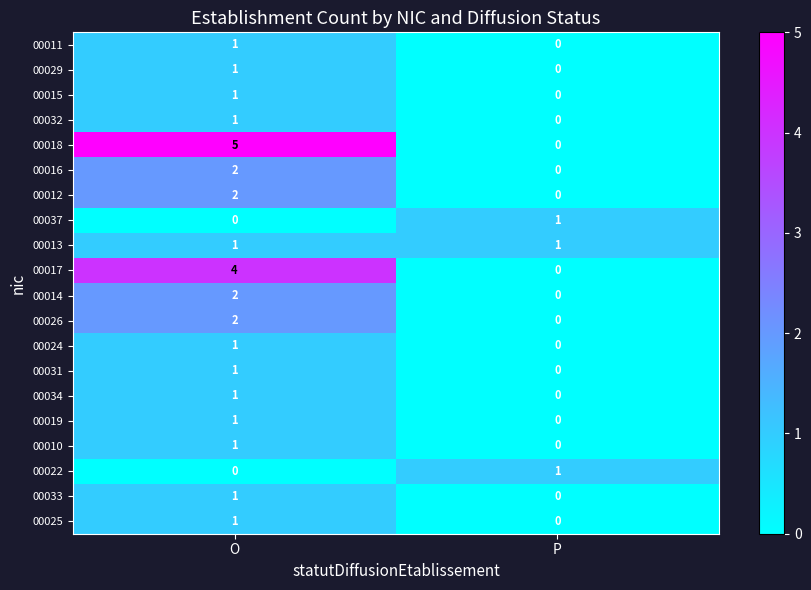

What is the maximum value shown in the chart?

5